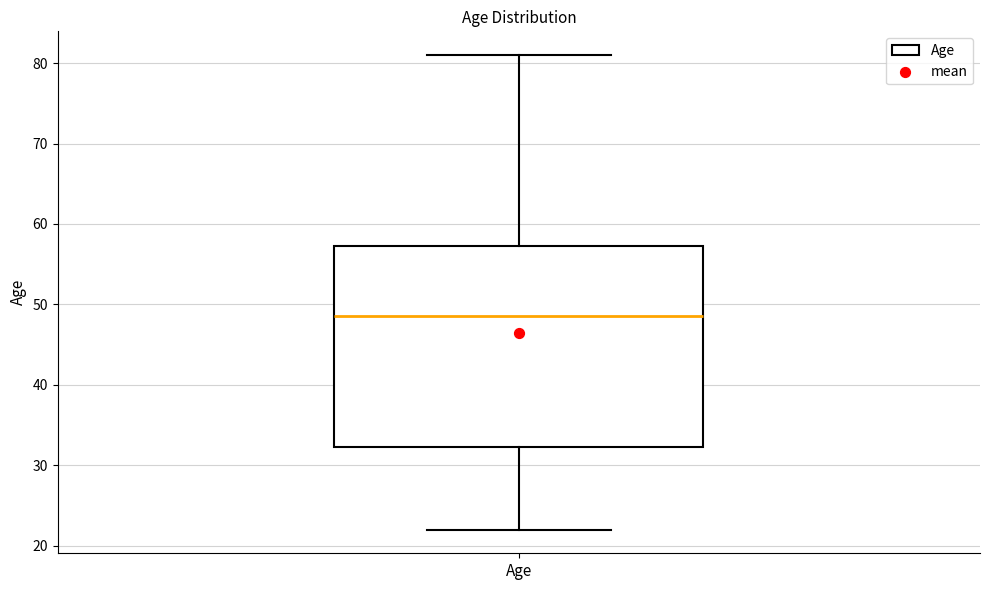

Where does the median line of the box for Age sit on the y-axis? The values are not printed on the chart, so give them approximately, as read against the axis.

49